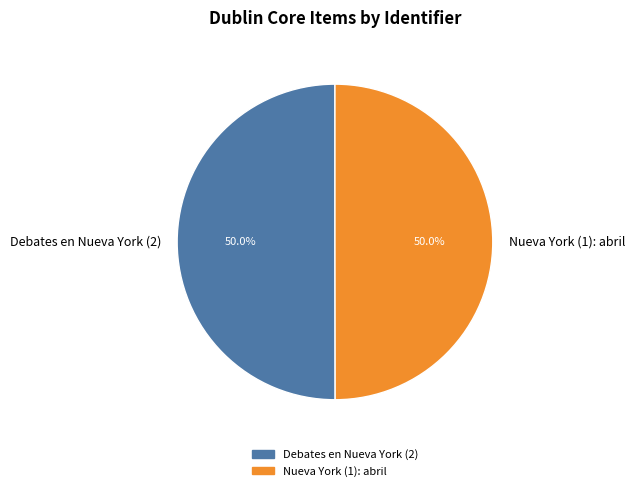

Count the number of slices in the pie.

2